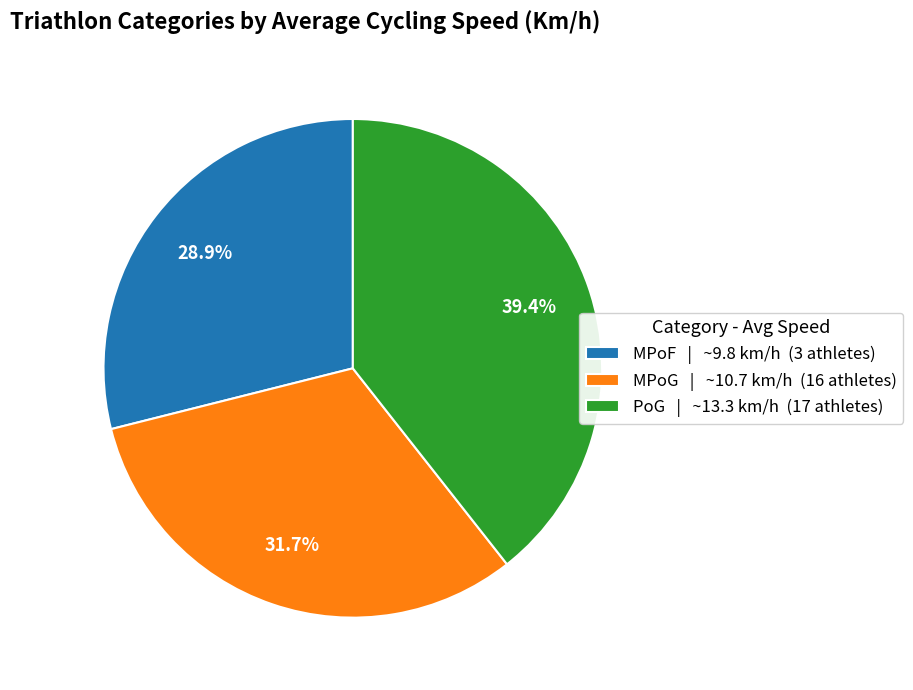

What percentage is the MPoF slice, to the nearest percent?

29%